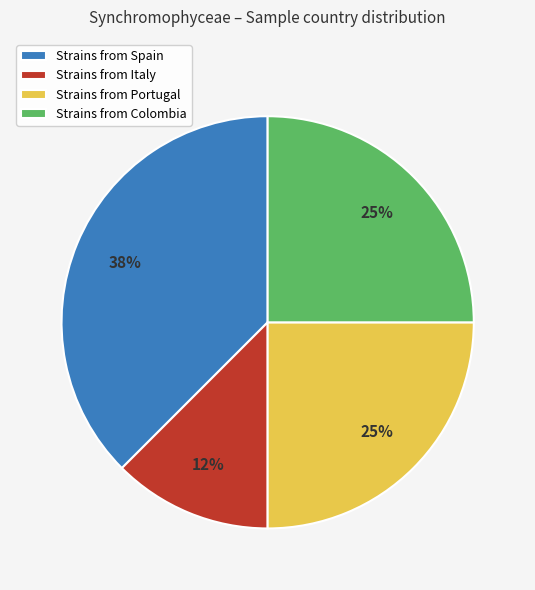

To the nearest percent, what is the average slice percentage?

25%